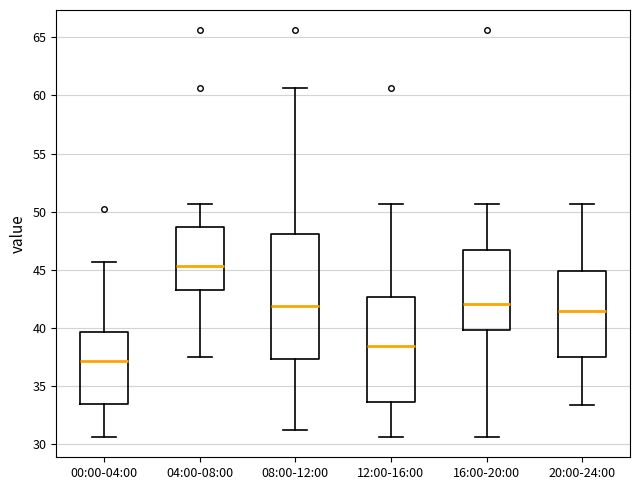

Which box's median line is the highest?

04:00-08:00